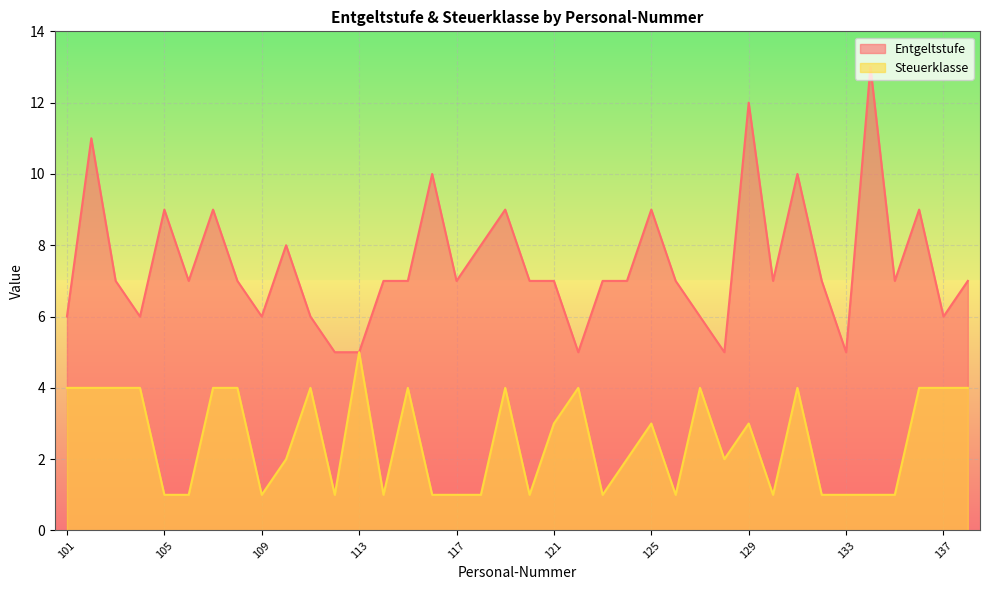

What is the spread (max minus min) of values at 133?

4